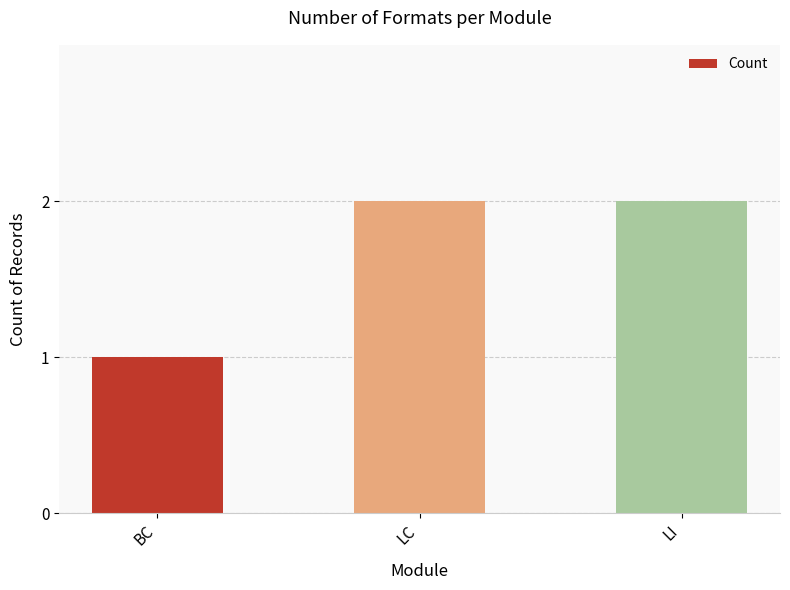

Count the values in the range 1 to 2.

3